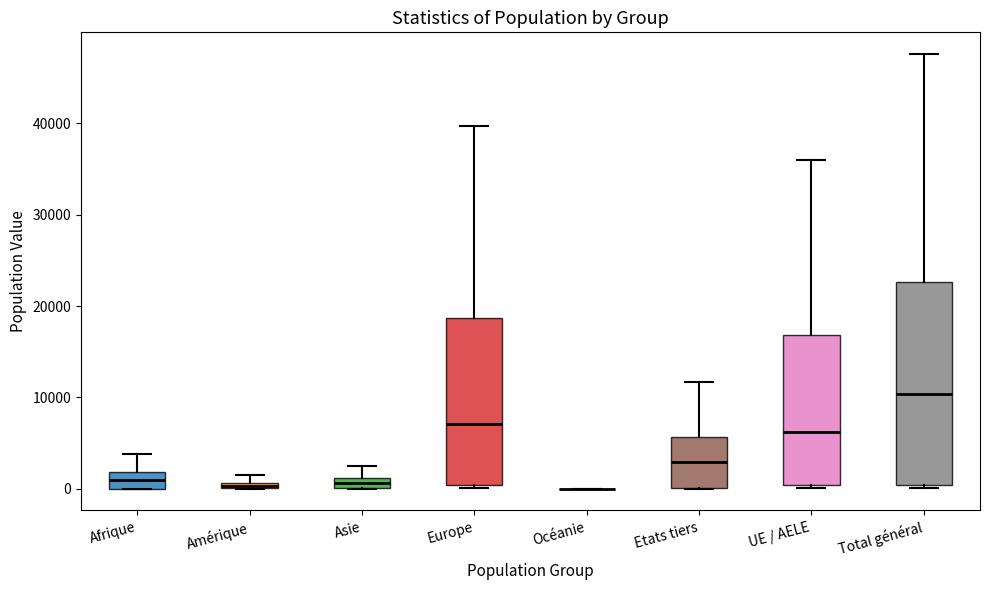

Which box is the tallest, from its lower edge to its upper edge?

Total général